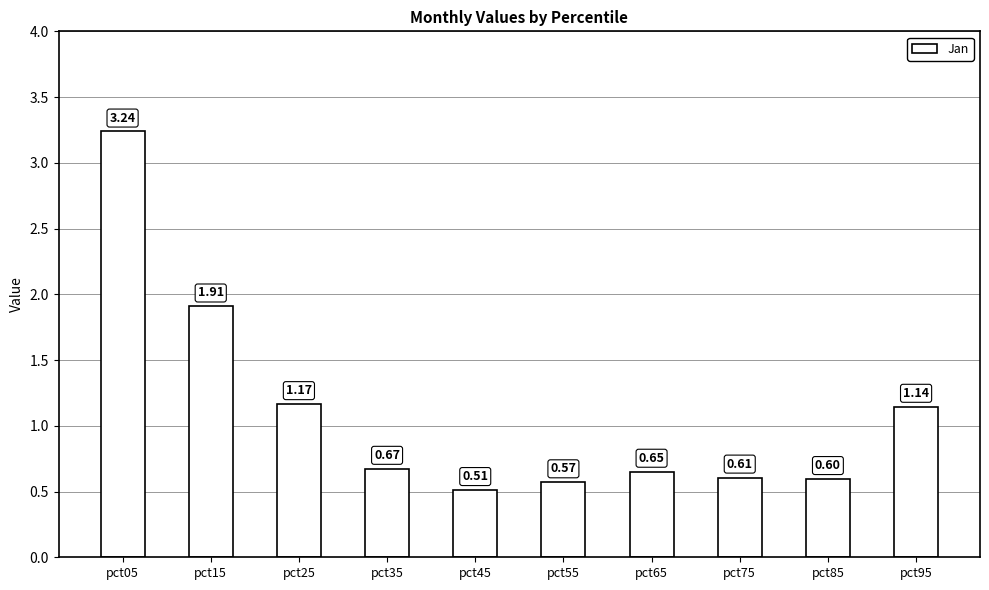

What is the sum of the values at pct05 and pct95?

4.4